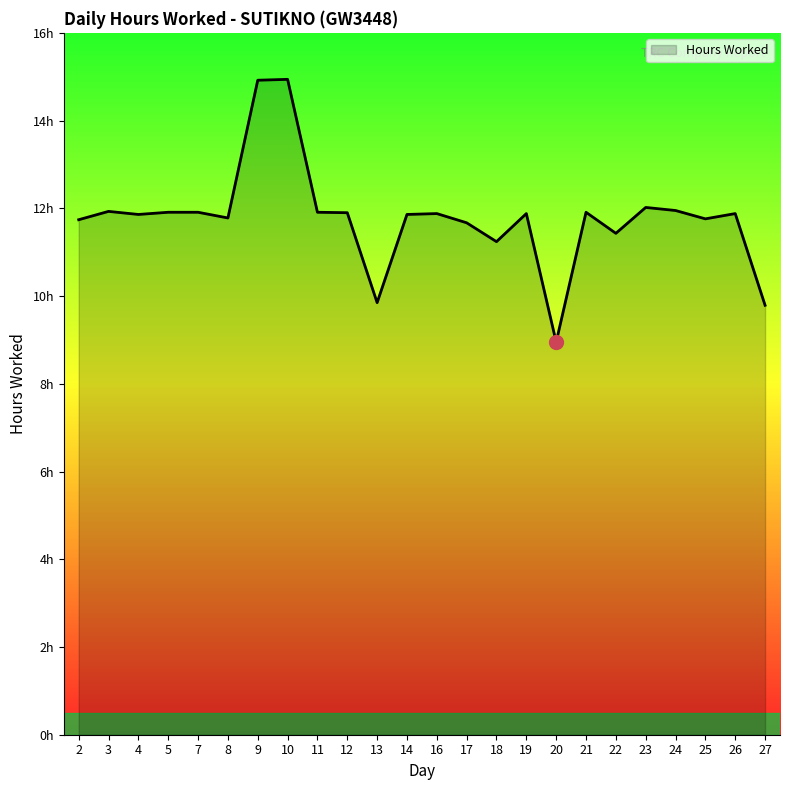

Rank the categories by value from highest to lowest.

10, 9, 23, 24, 3, 5, 7, 11, 21, 12, 16, 19, 26, 4, 14, 8, 25, 2, 17, 22, 18, 13, 27, 20